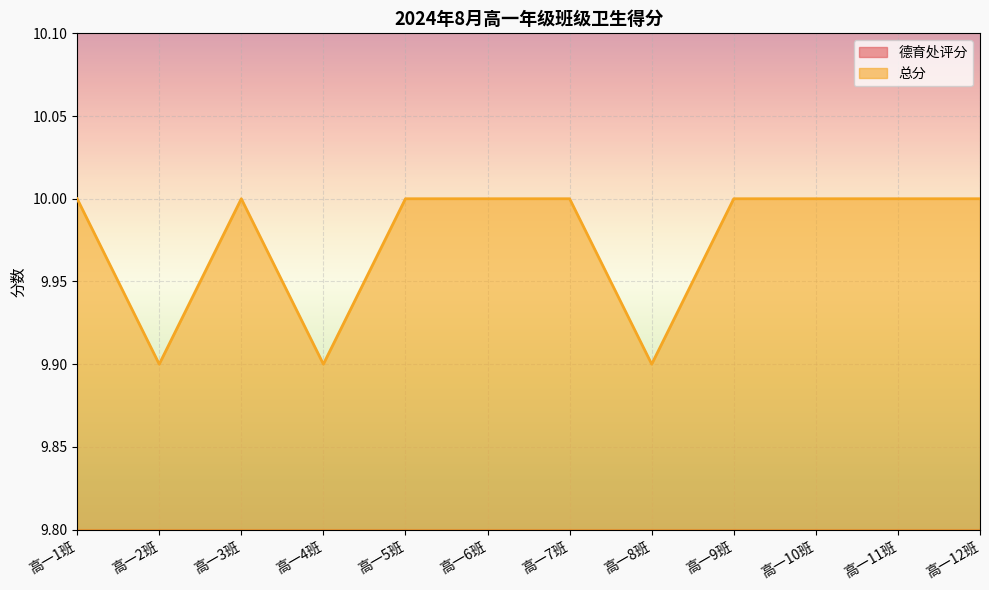

What is the value of the 德育处评分 point at the 5th from the left?

5.0